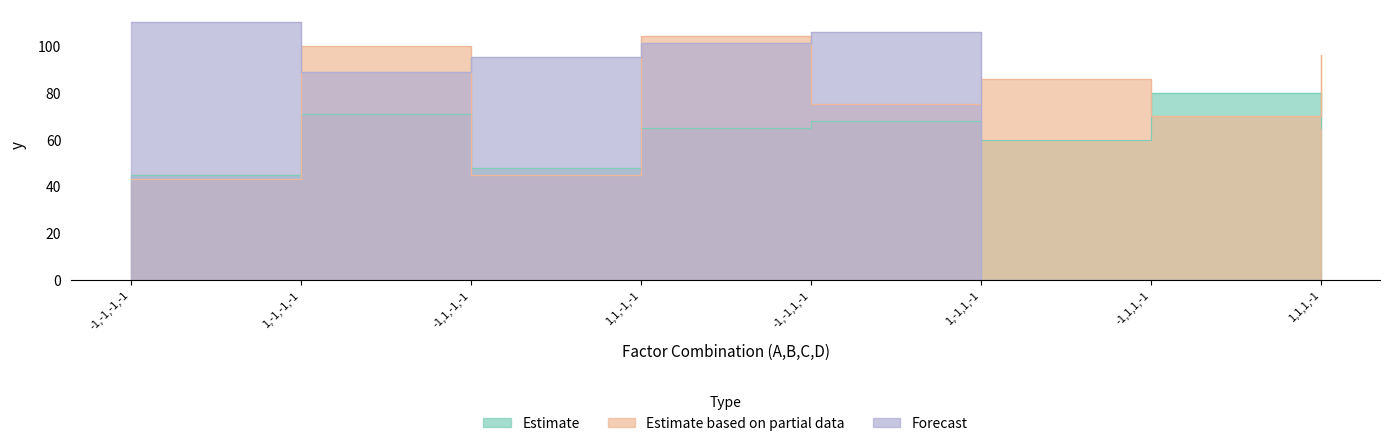

At which category does Estimate reach its first local peak?

1,-1,-1,-1